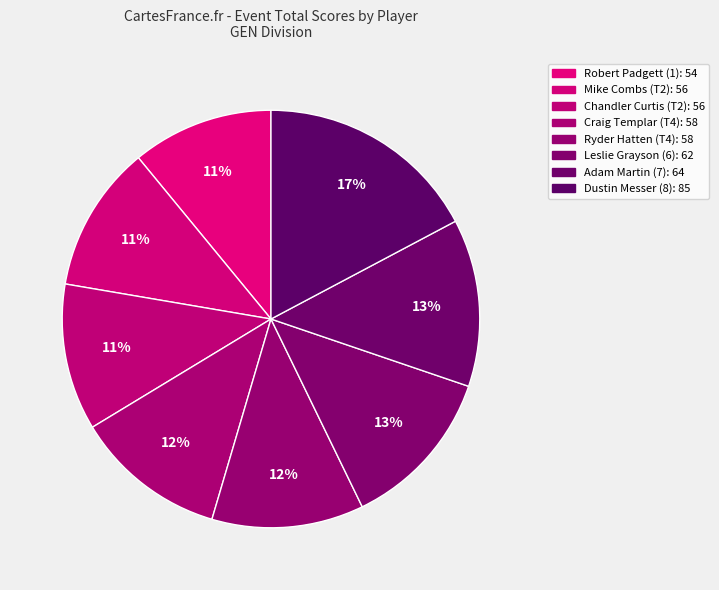

Does Chandler Curtis (T2) account for over 50% of the chart?

No